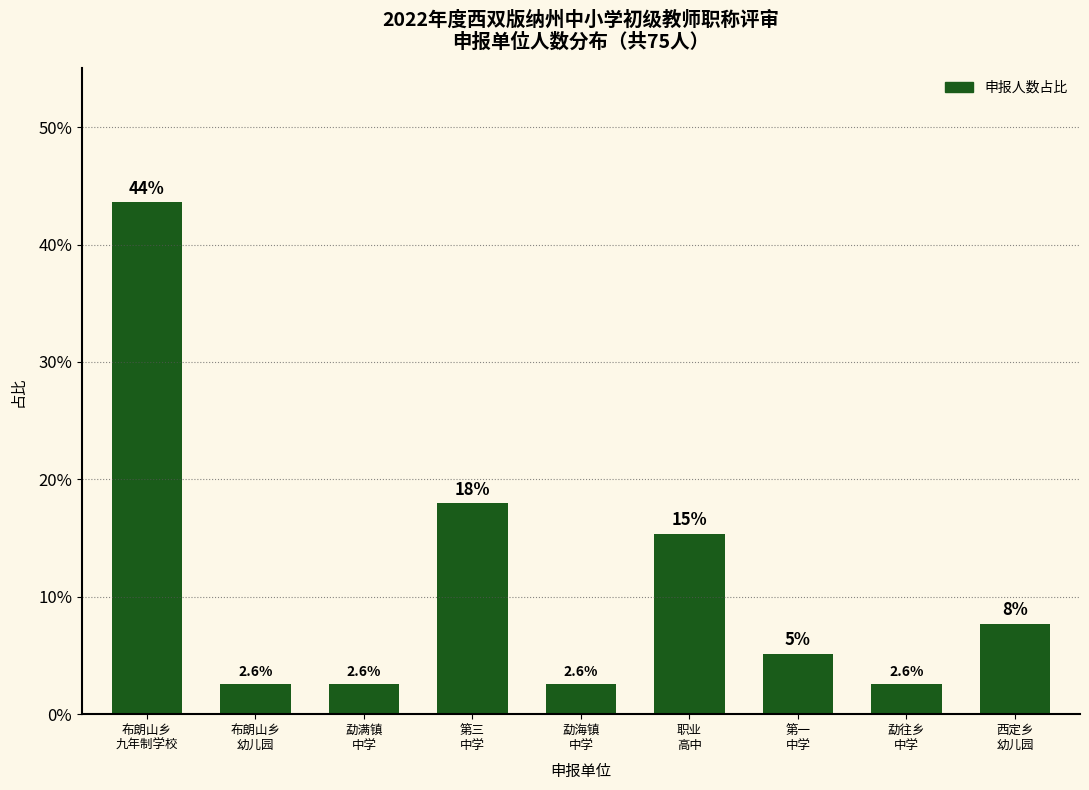

What is the difference between the maximum and minimum values?

41.0